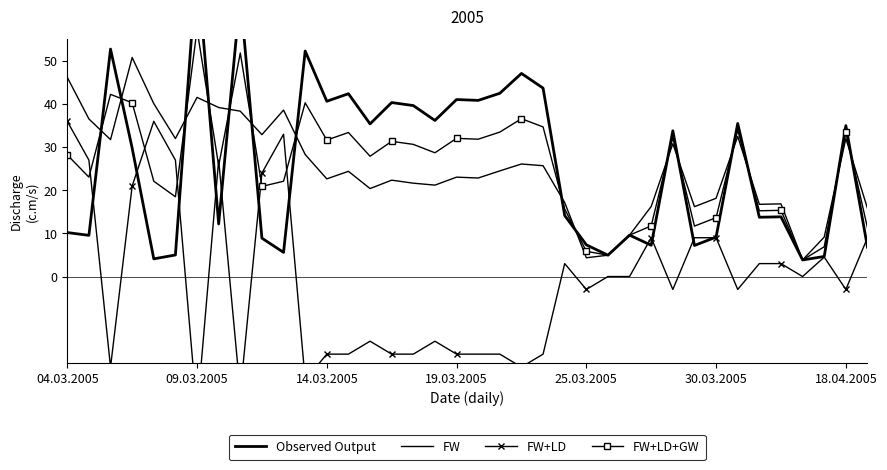

Which series has the widest spread of values?

Observed Output